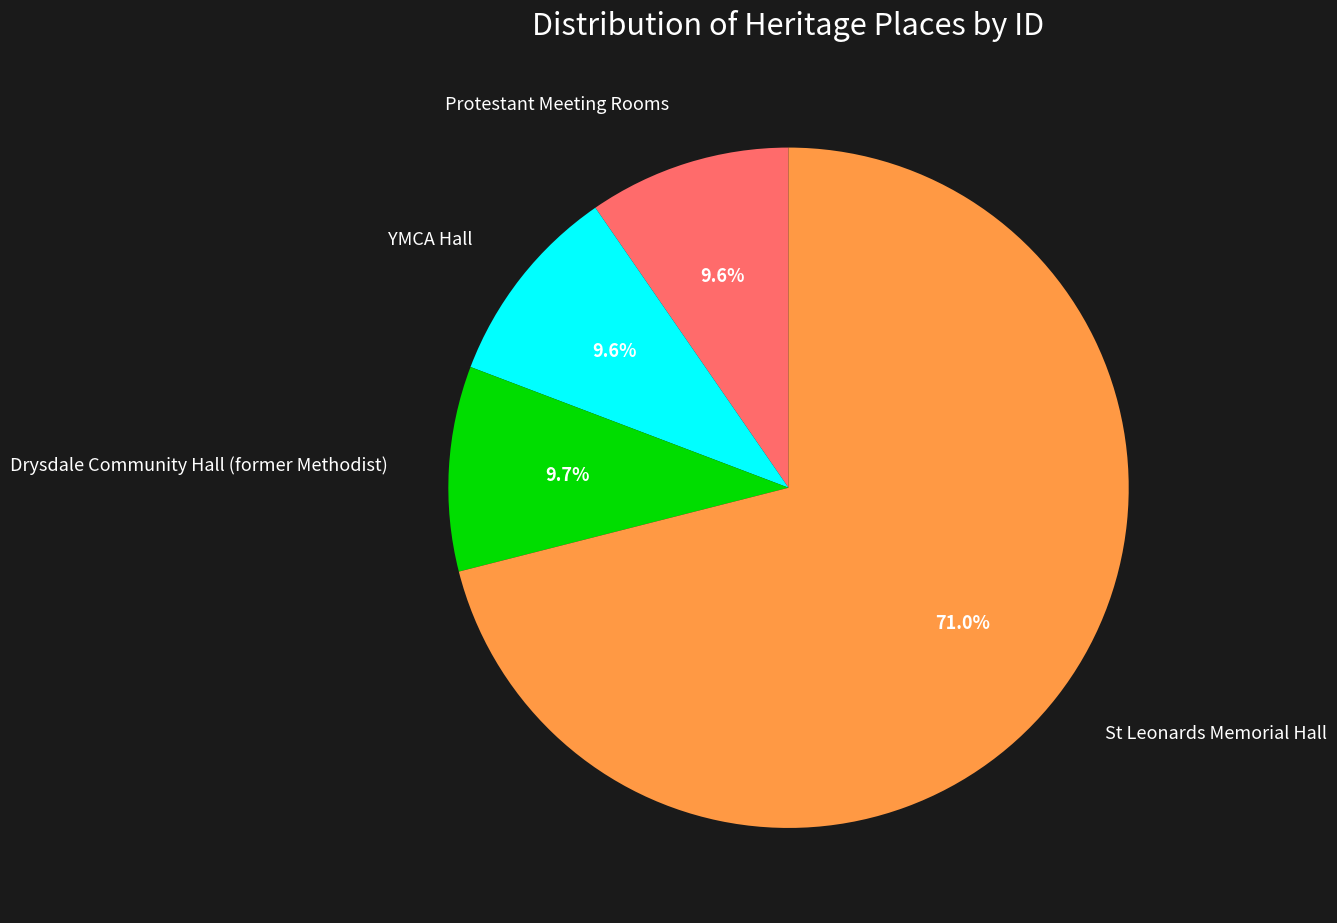

Is there a majority slice in this chart?

Yes